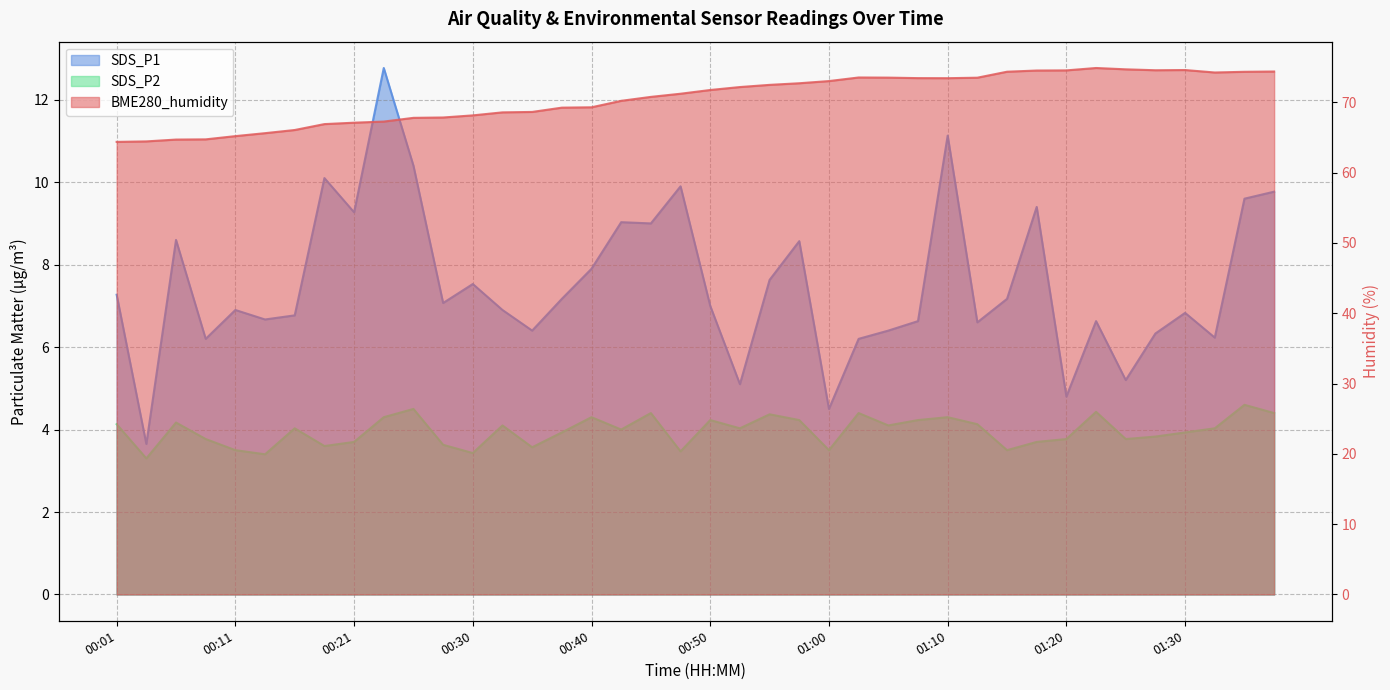

True or false: BME280_humidity has more than 2 interior local peaks.

True